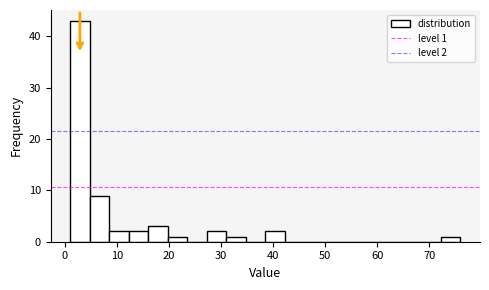

Read against the x-axis, roughly where is the centre of the tallest bar?

3